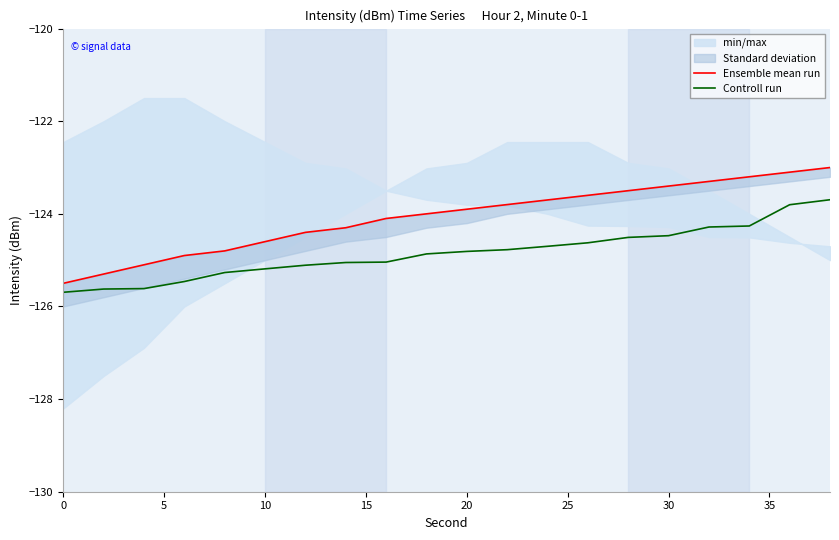

True or false: Controll run has a value of -125.7 at 0.

True